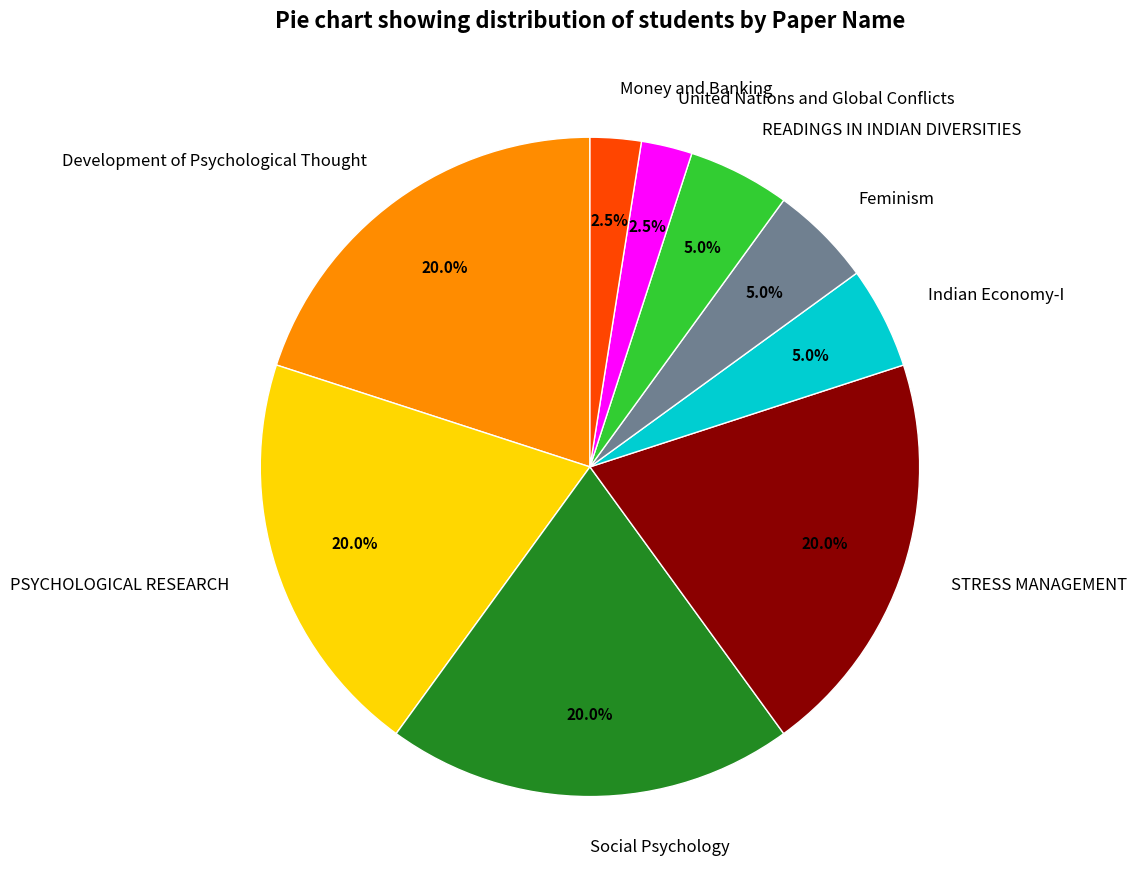

What percentage do Development of Psychological Thought and STRESS MANAGEMENT together represent?

40.0%